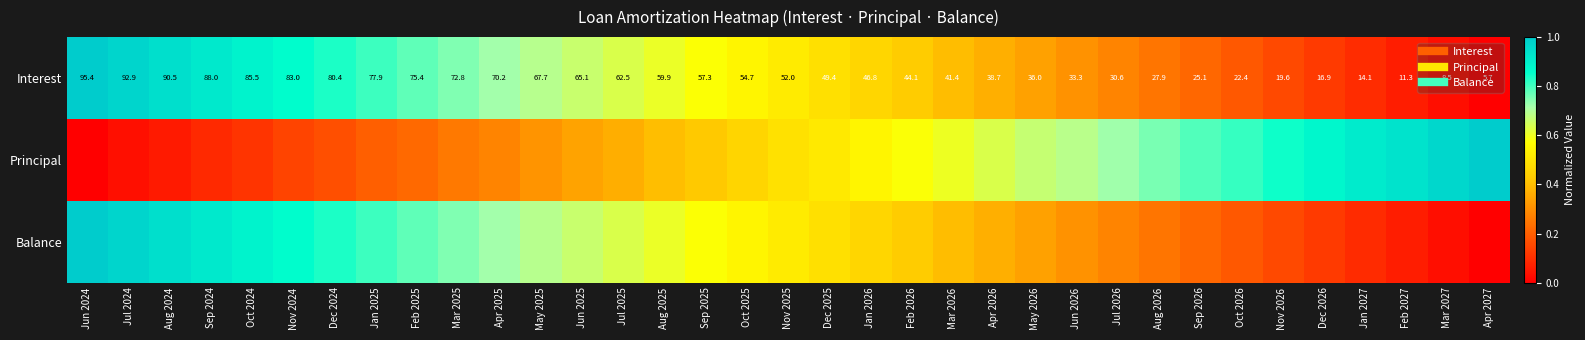

Which series has the largest total across all categories?

Interest